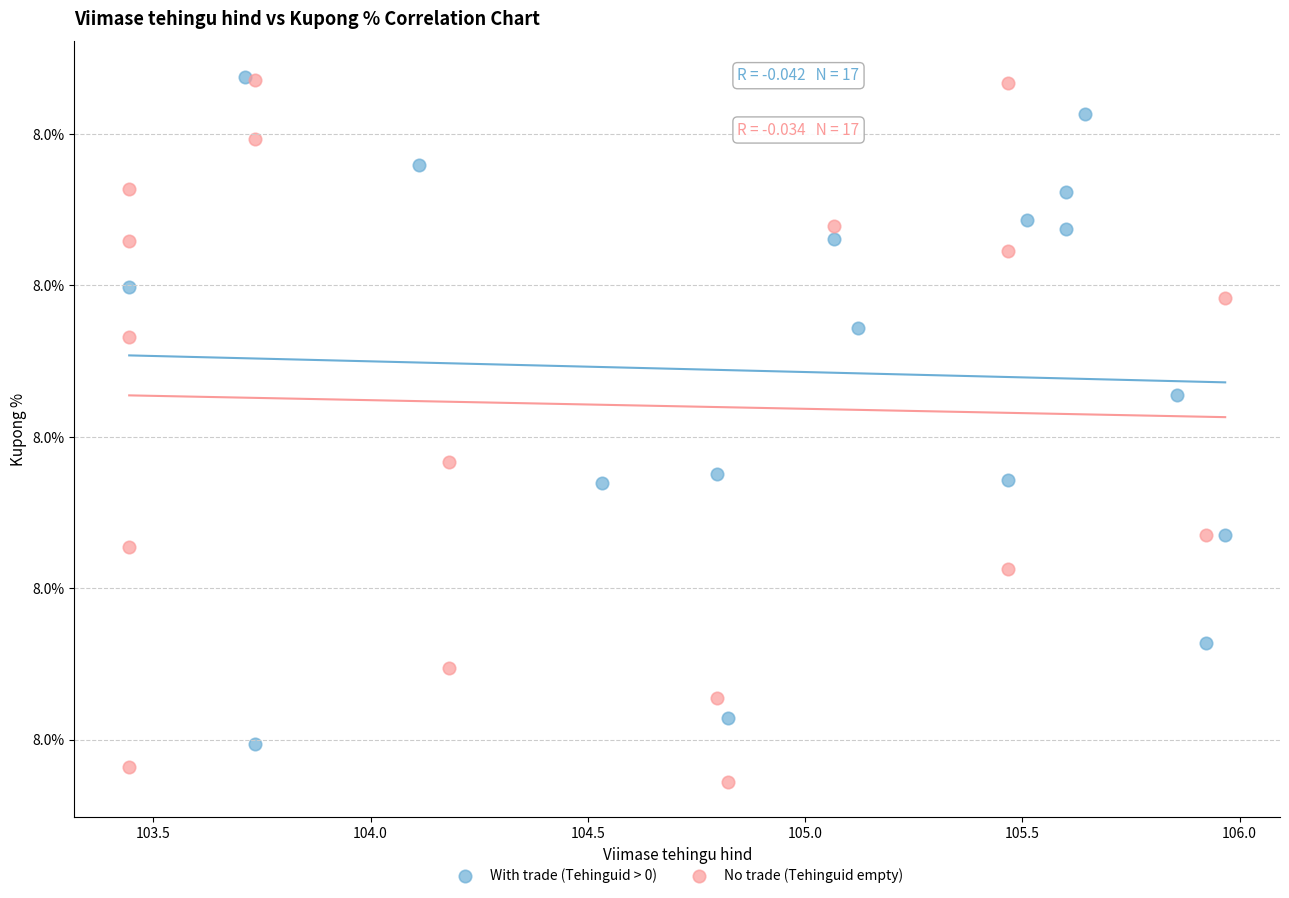

Which series reaches the minimum Y coordinate?

No trade (Tehinguid empty)